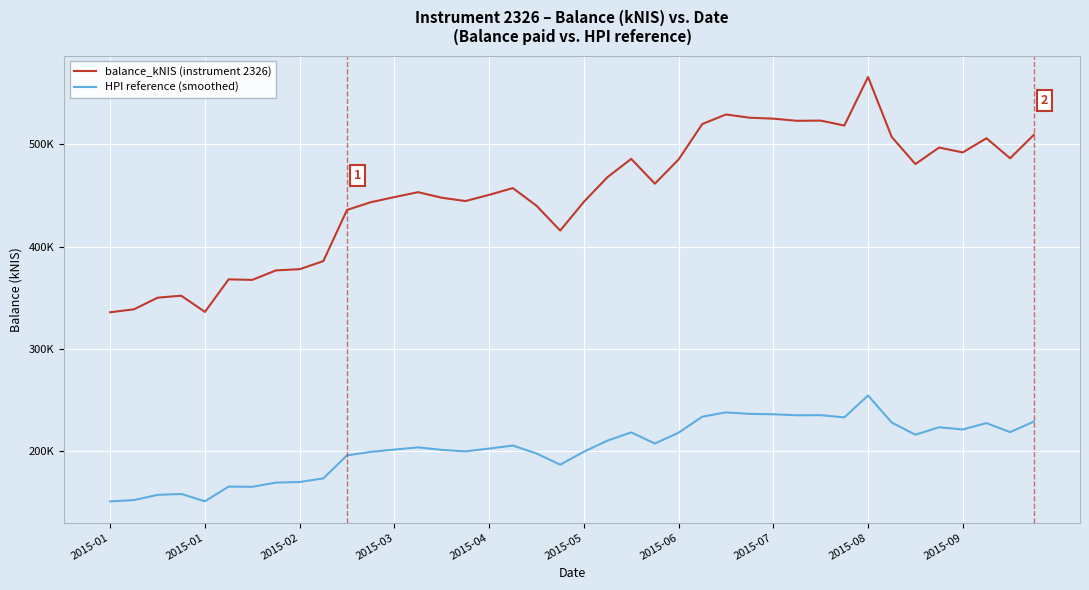

True or false: HPI reference (smoothed) and balance_kNIS (instrument 2326) intersect in this chart.

False